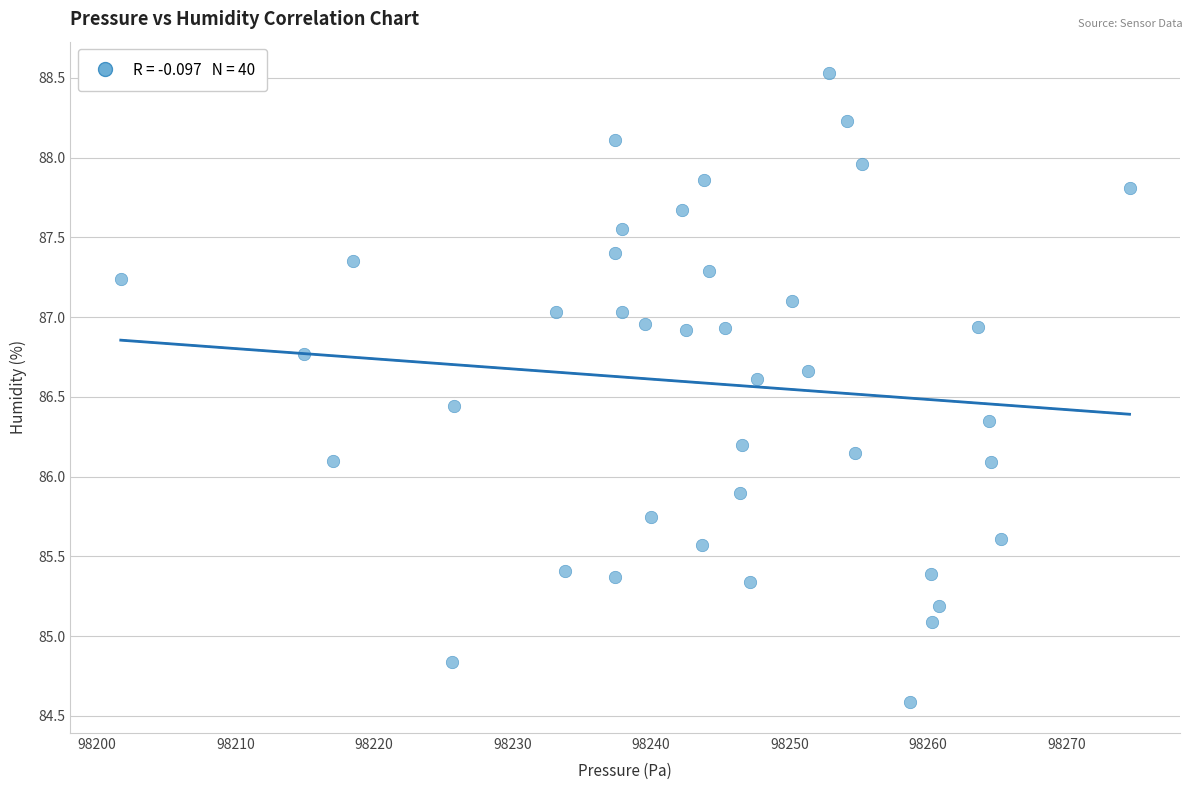

What is the range of Y values (max minus min)?

3.9